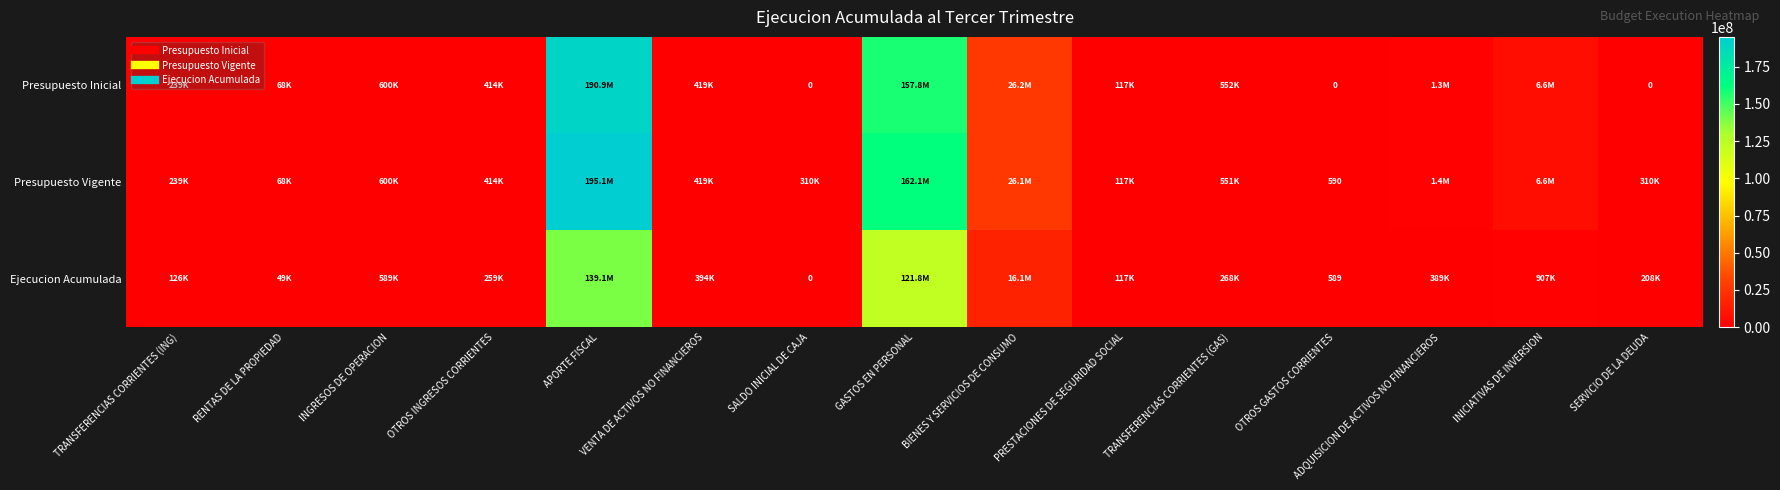

Rank the series by their maximum value, from lowest to highest.

Ejecucion Acumulada, Presupuesto Inicial, Presupuesto Vigente